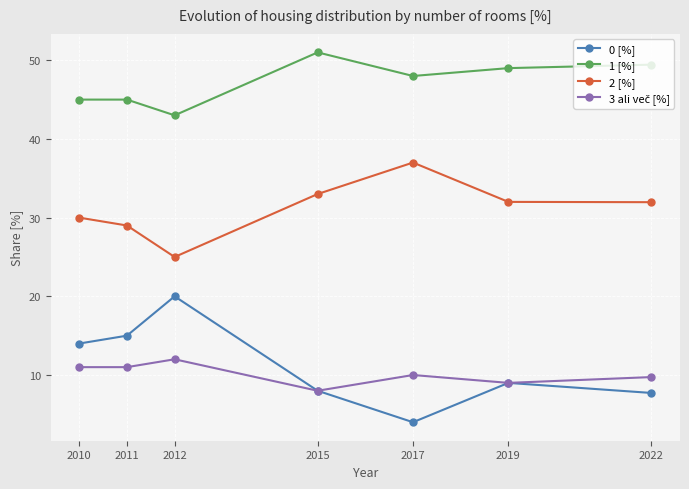

Where does the 0 [%] series first go above 9?

2010